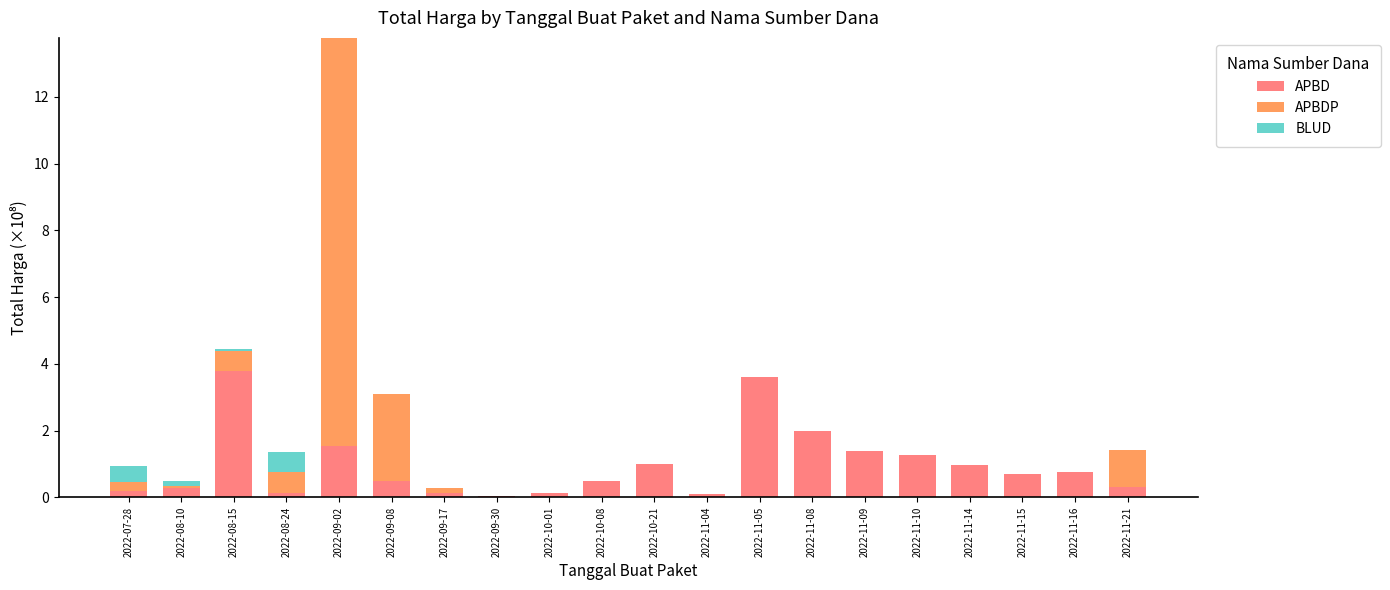

Does the chart contain stacked bars?

Yes